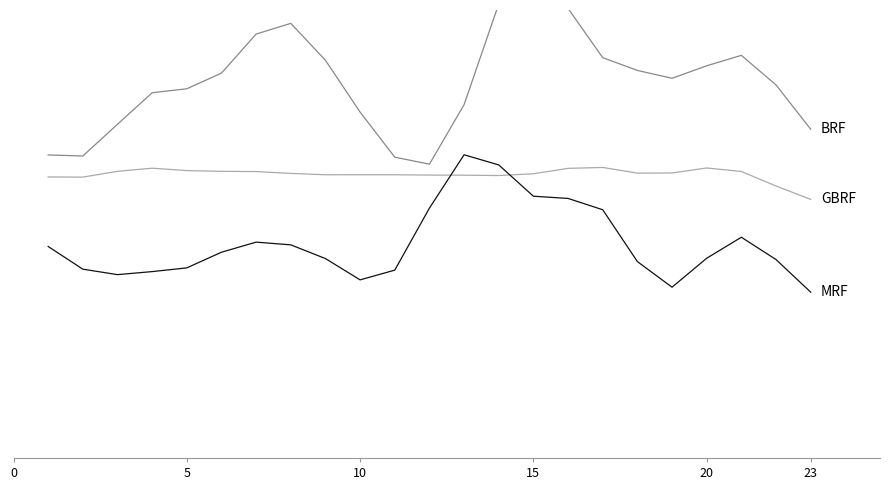

Between 0 and 15, which is larger?

15